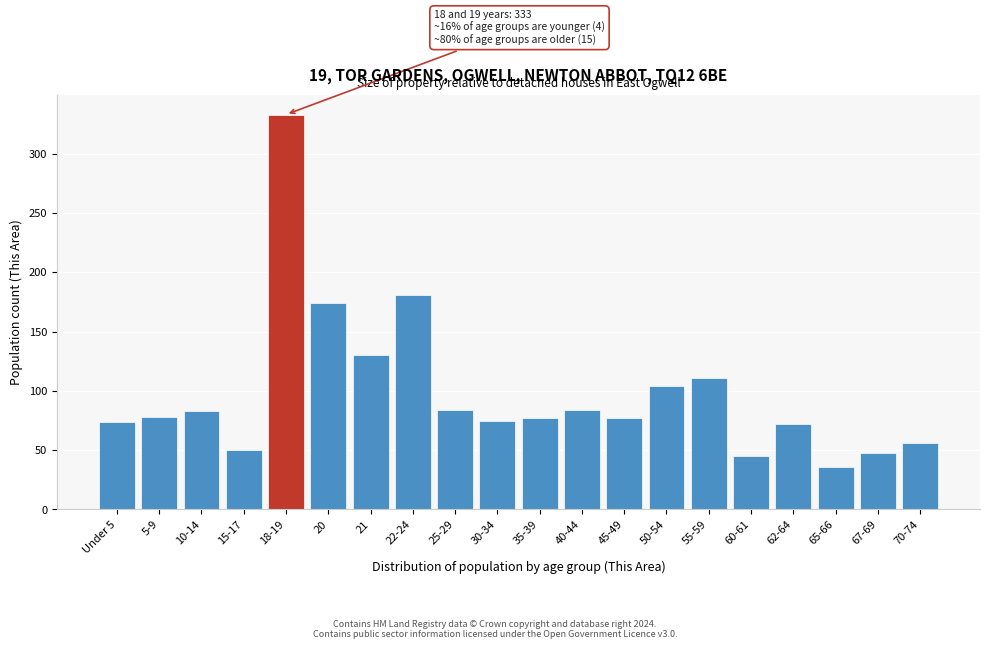

Read the value at 62-64.

72